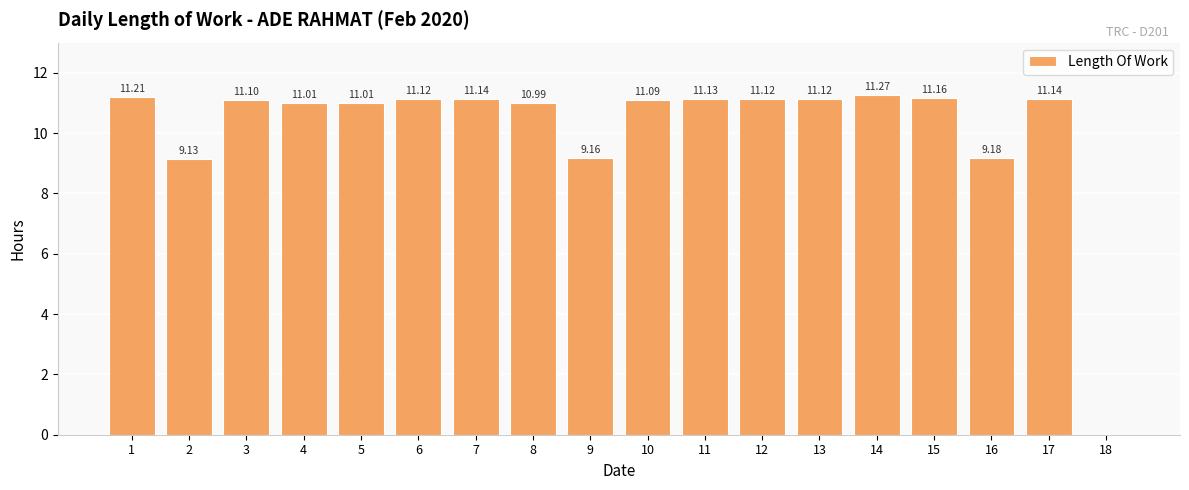

Which category has the highest value across all series?

14